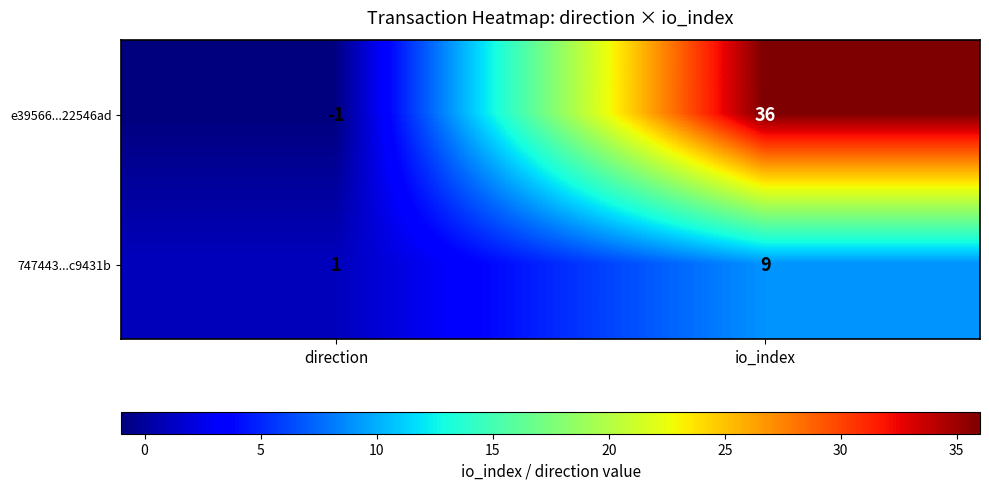

Reading left to right, transcribe all the data shown in this chart.

e39566...22546ad: direction=-1	io_index=36
747443...c9431b: direction=1	io_index=9